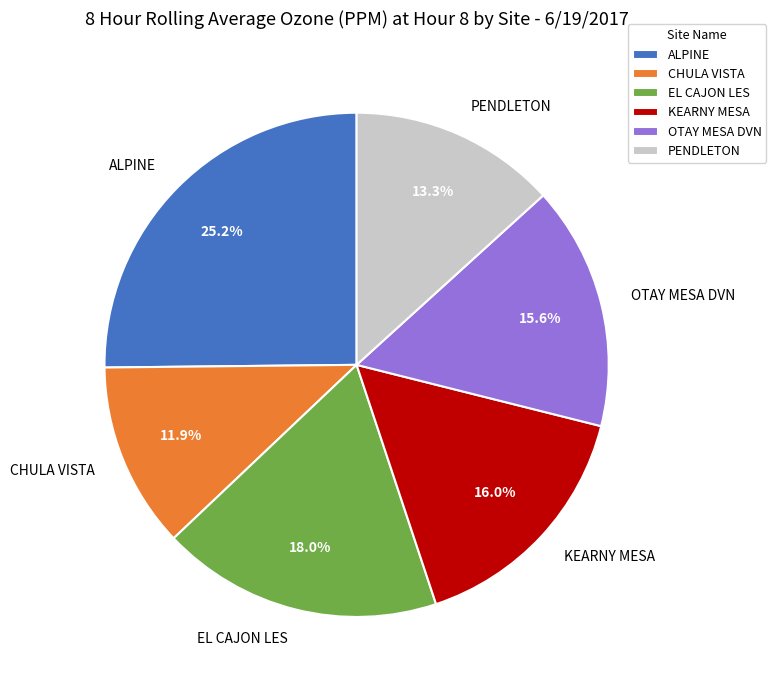

What percentage do ALPINE and EL CAJON LES together represent?

43.2%